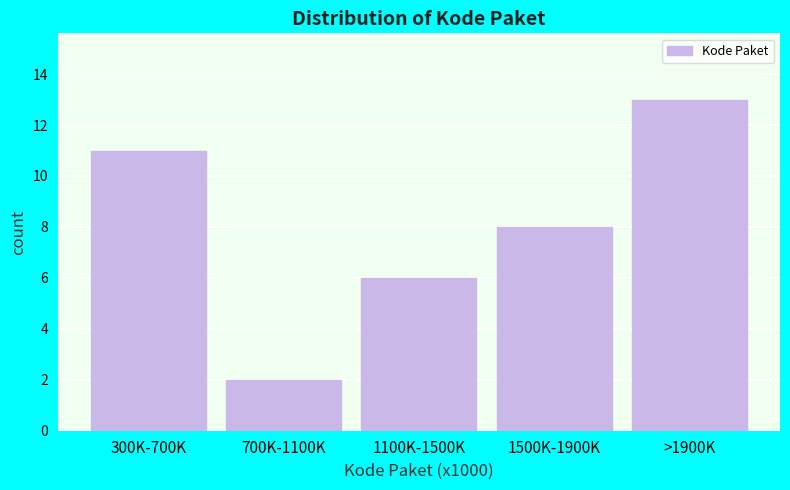

Reading left to right, extract all data points from this chart.

11	2	6	8	13